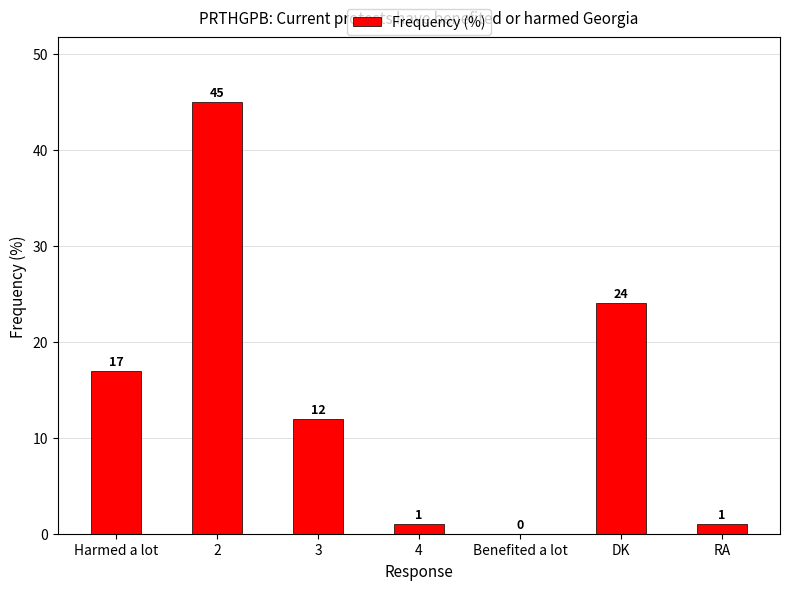

What is the sum of all values?

100